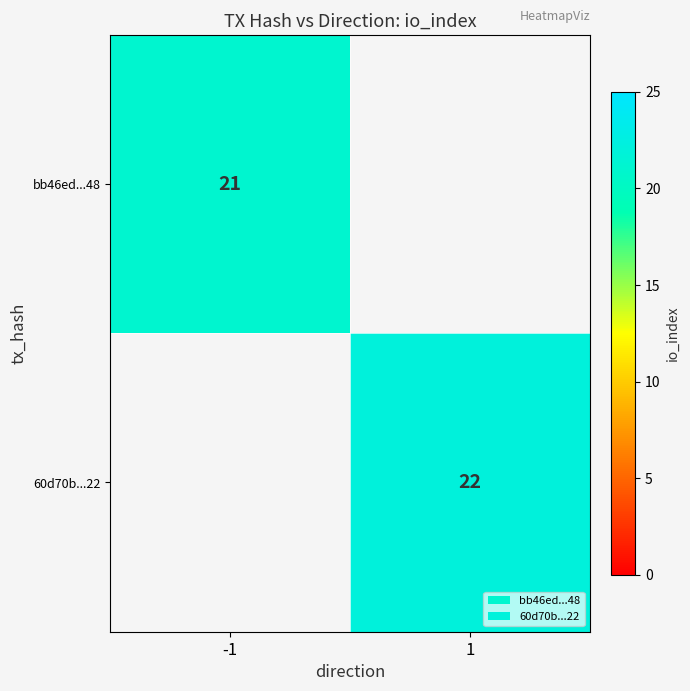

The 60d70b...22 series shows 35 at 1. True or false?

False